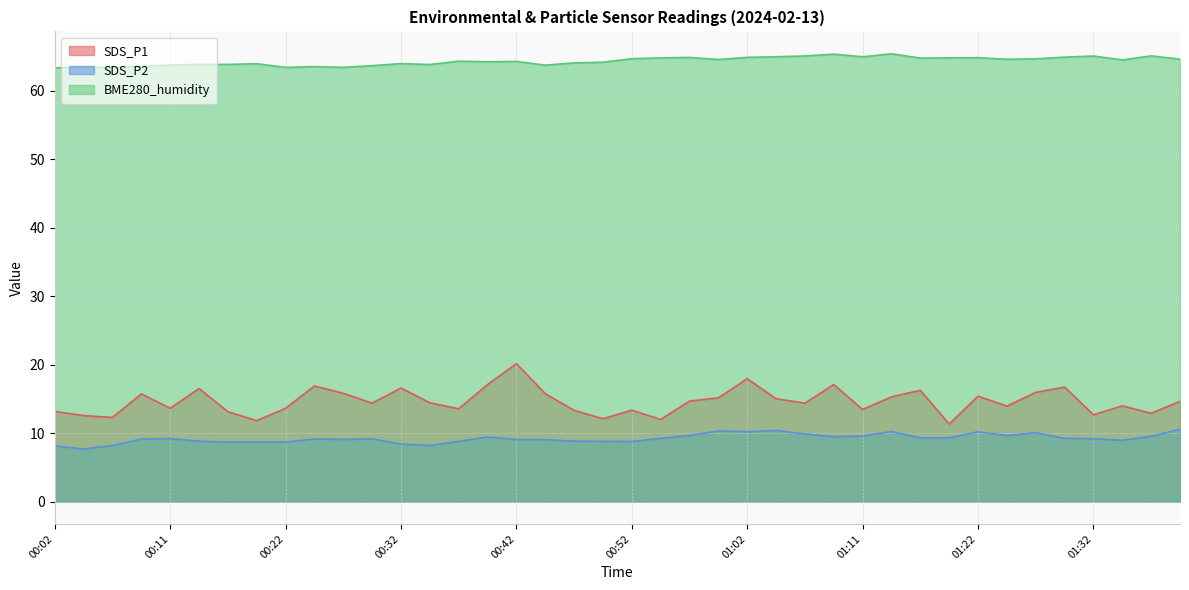

How many lines are shown in the chart?

3